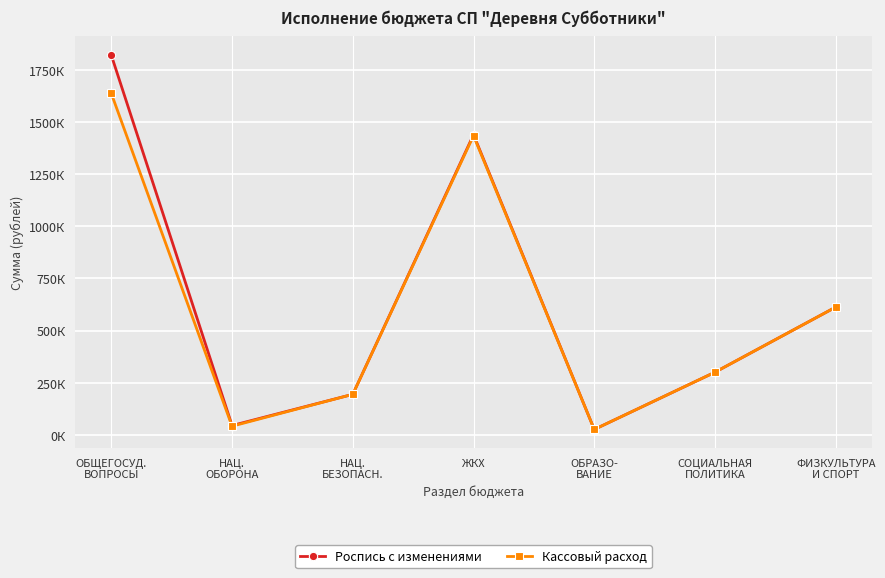

At which label is Роспись с изменениями closest to 922830?

ФИЗКУЛЬТУРА
И СПОРТ